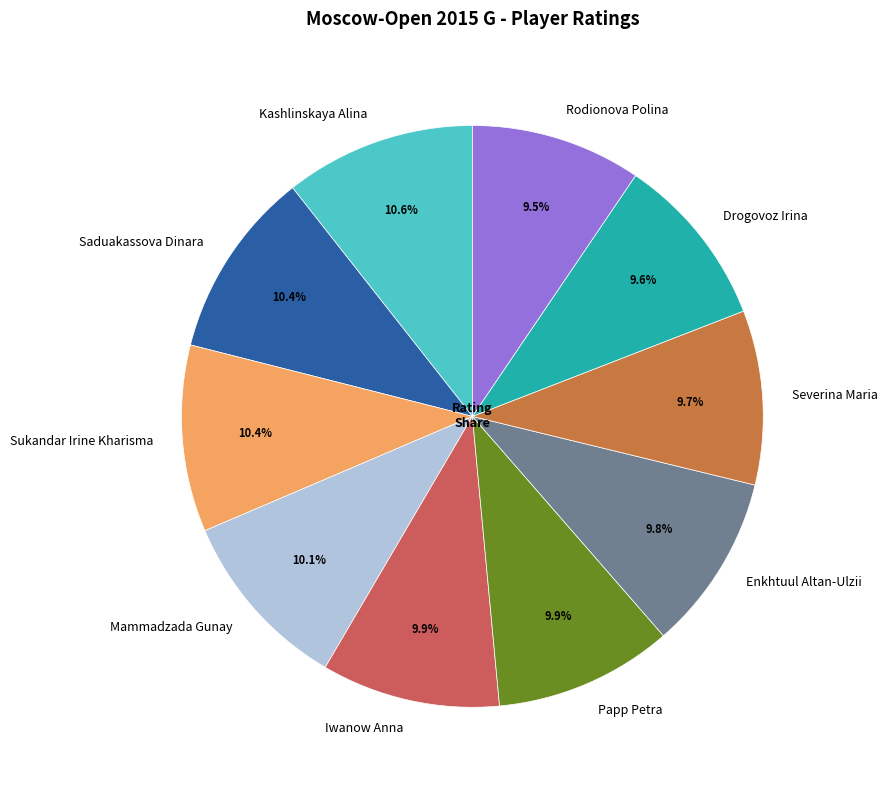

How many slices are in this pie chart?

10